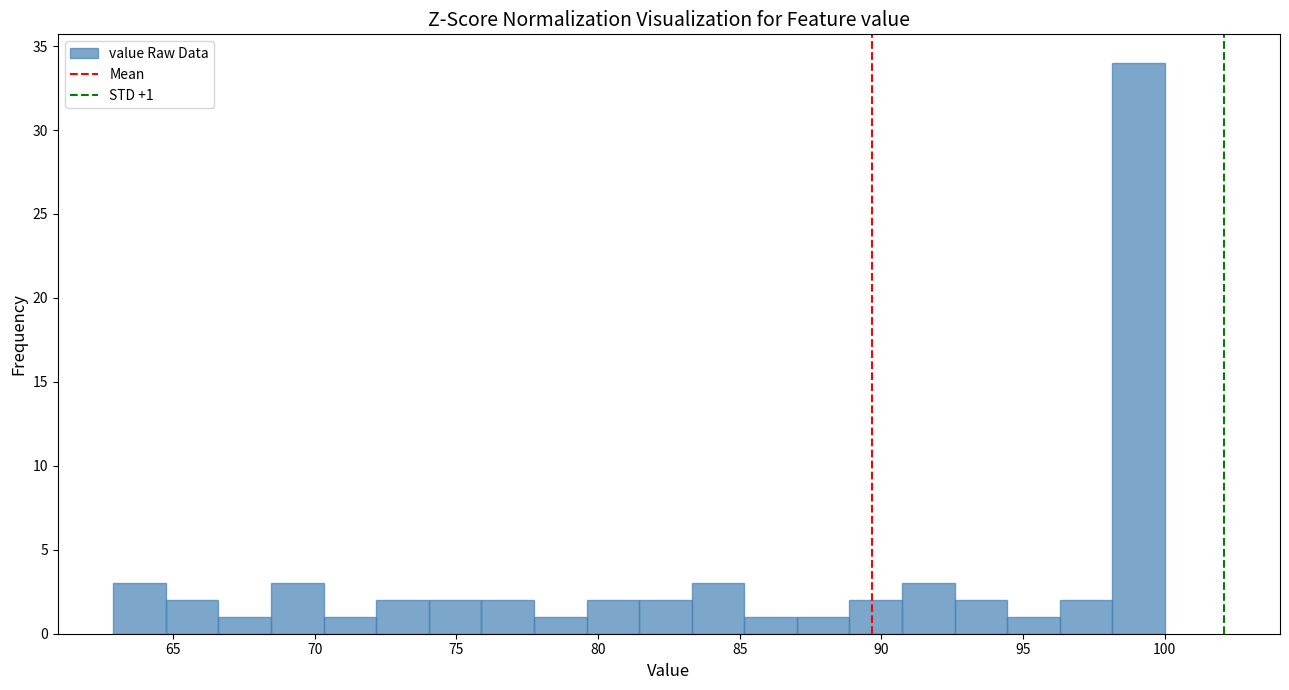

Read against the x-axis, roughly where is the centre of the tallest bar?

99.0